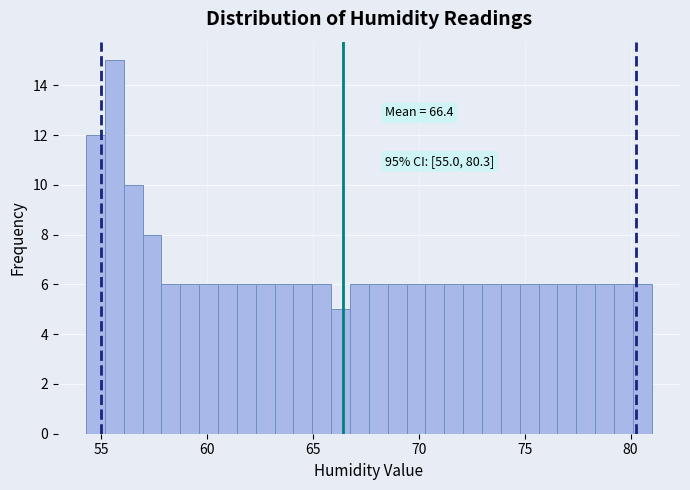

Read against the x-axis, roughly where is the centre of the tallest bar?

55.5